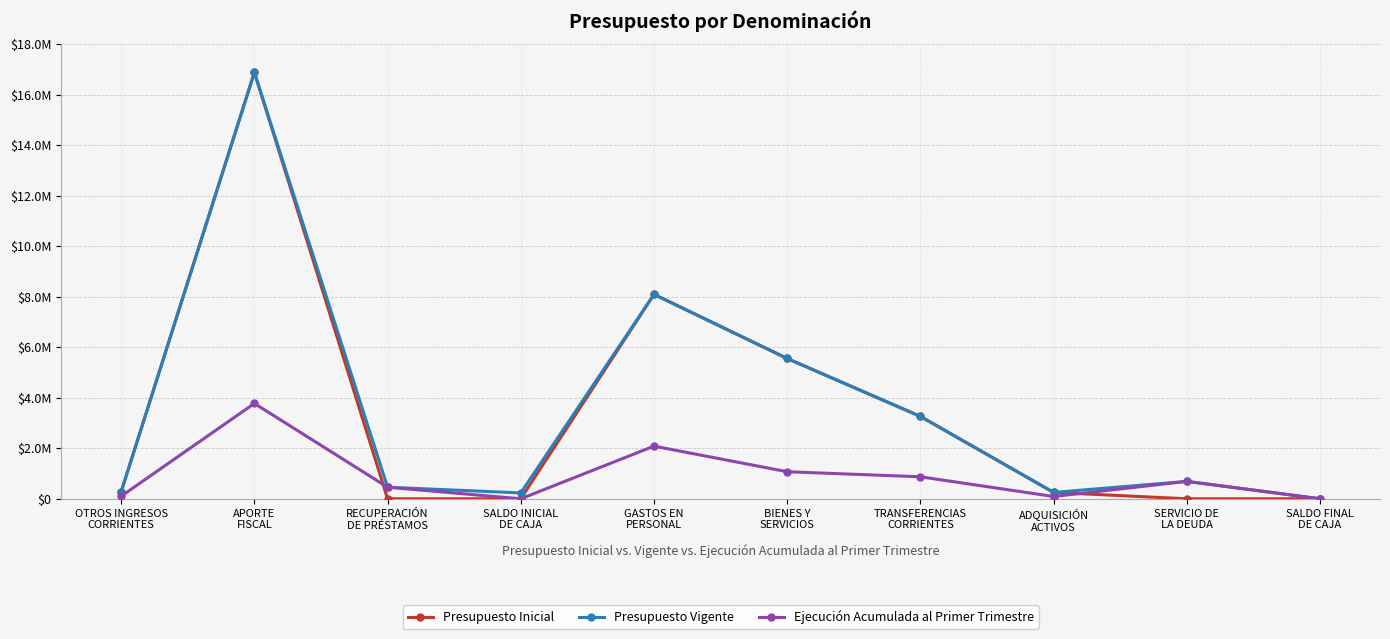

Between ADQUISICIÓN
ACTIVOS and APORTE
FISCAL, which is larger?

APORTE
FISCAL